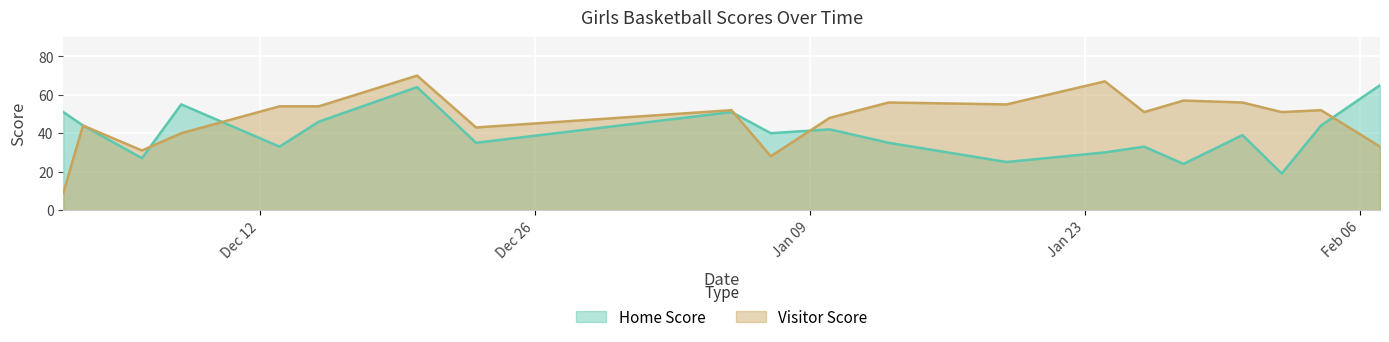

How many values in the Home Score series exceed 40?

9